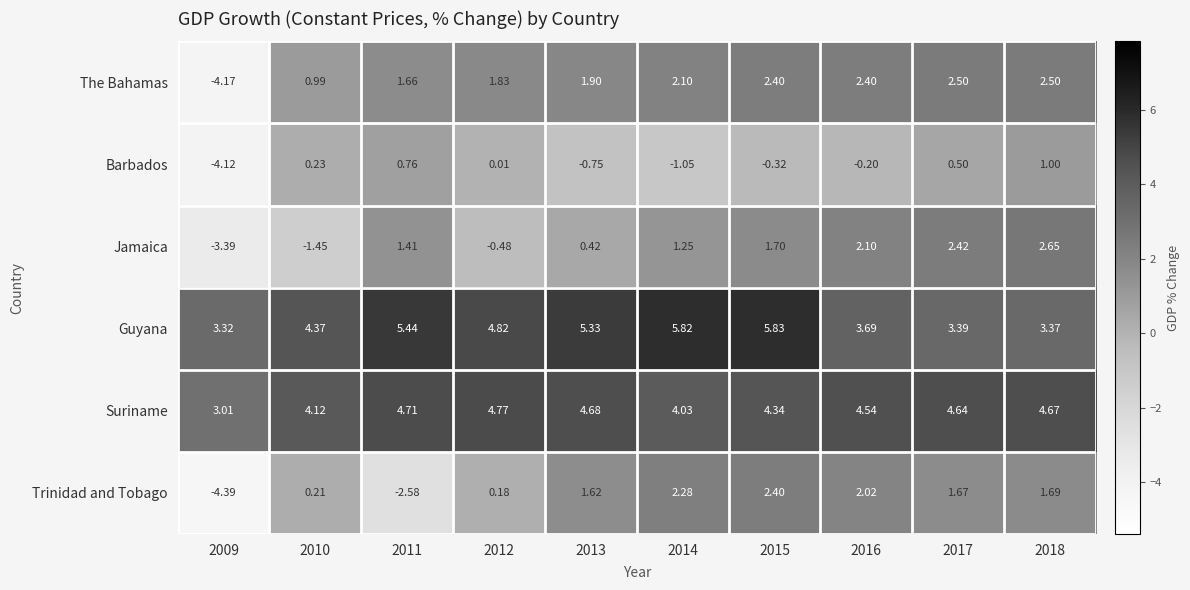

What is the difference between the highest and lowest values at 2013?

6.1